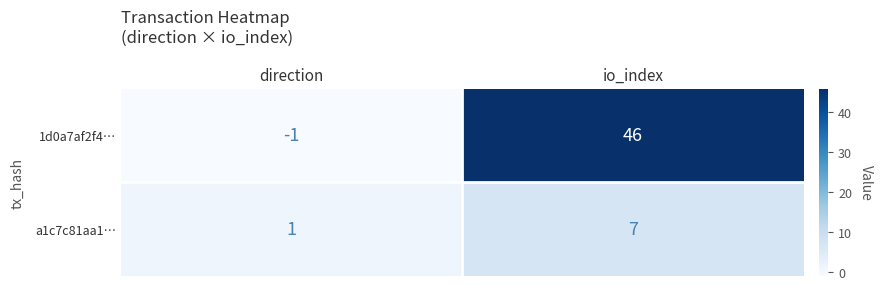

Reading left to right, list all the values displayed in this chart.

1d0a7af2f4…: -1	46
a1c7c81aa1…: 1	7